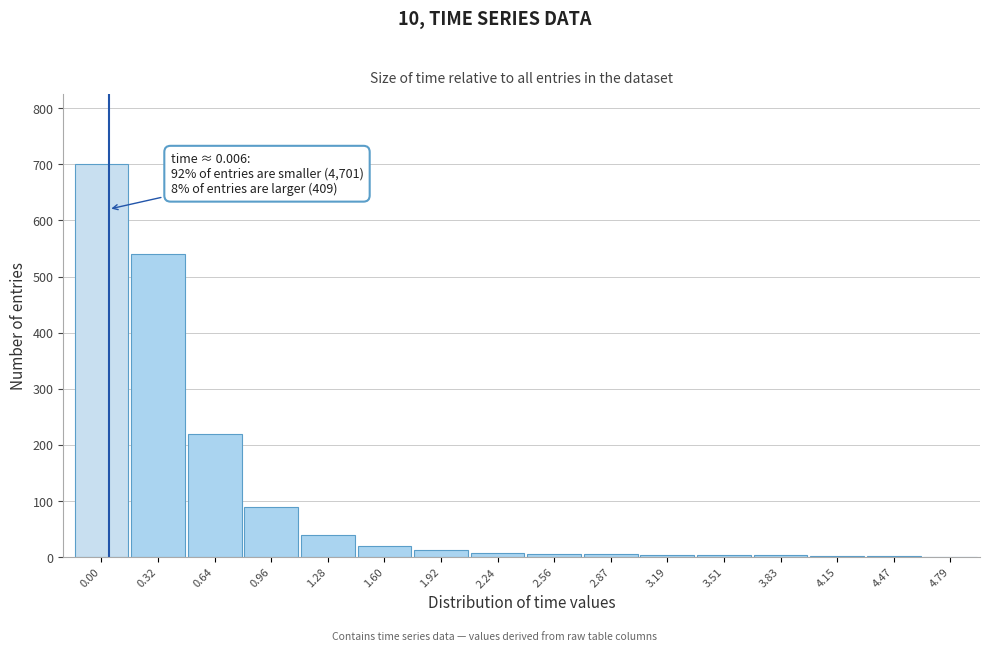

True or false: the data shows 700 at 0.00.

True